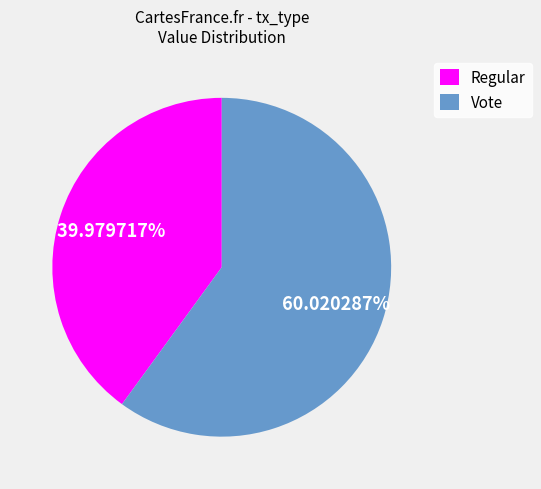

Is the sum of Vote and Regular greater than half?

Yes